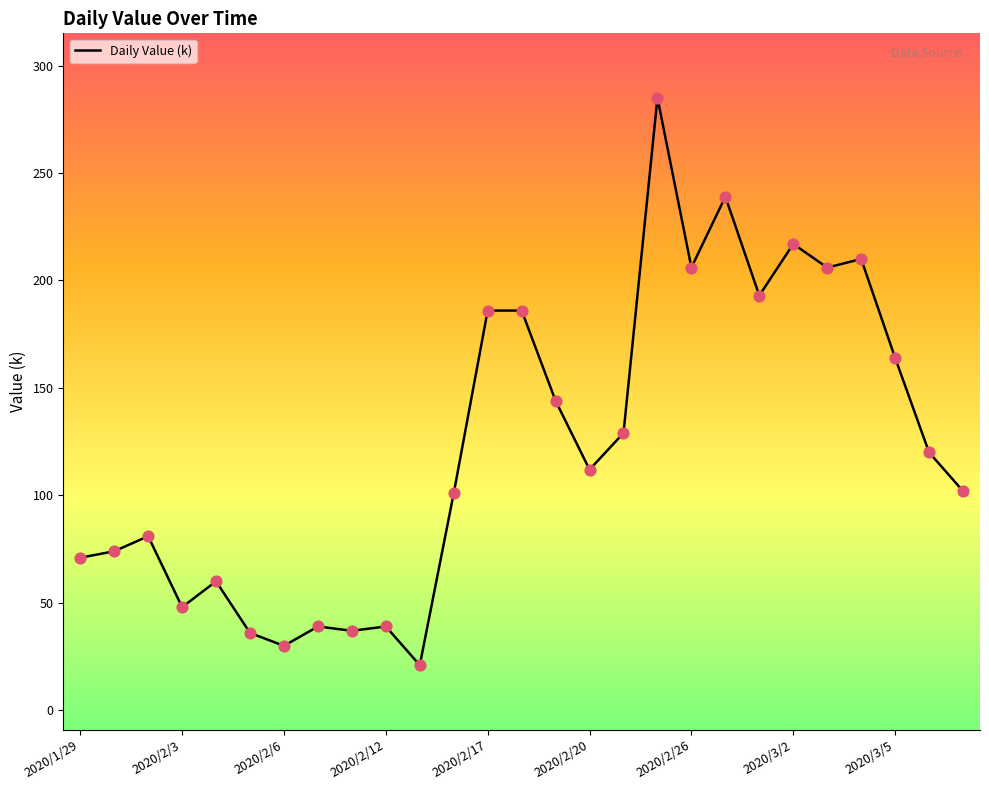

What is the minimum value shown in the chart?

21